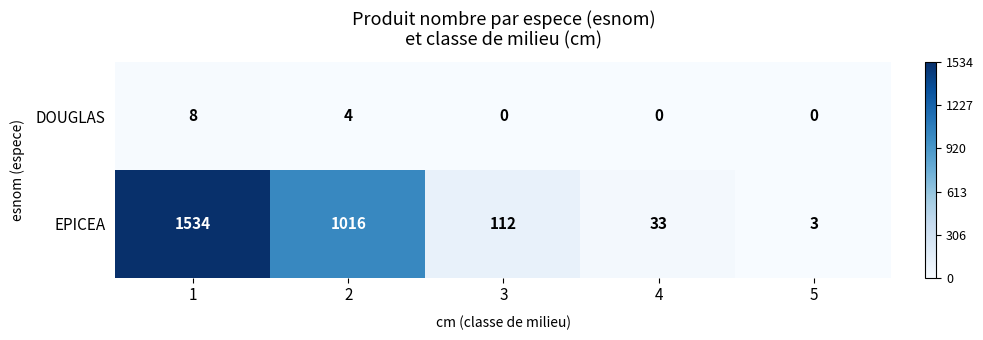

Reading left to right, extract all data points from this chart.

DOUGLAS: 8	4	0	0	0
EPICEA: 1534	1016	112	33	3